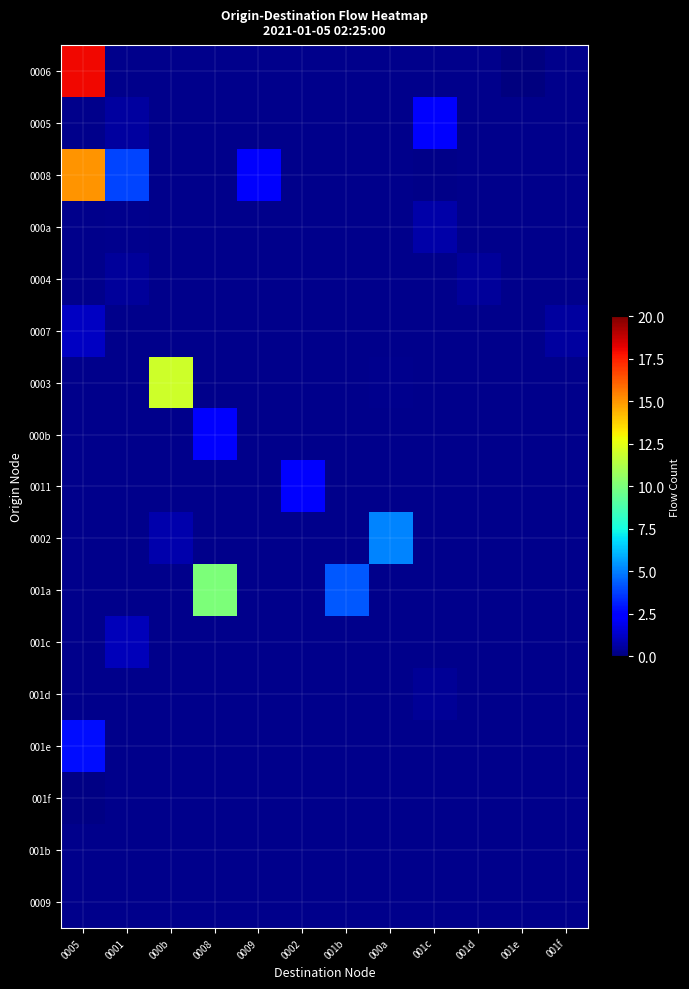

What is the smallest value displayed?

0.1